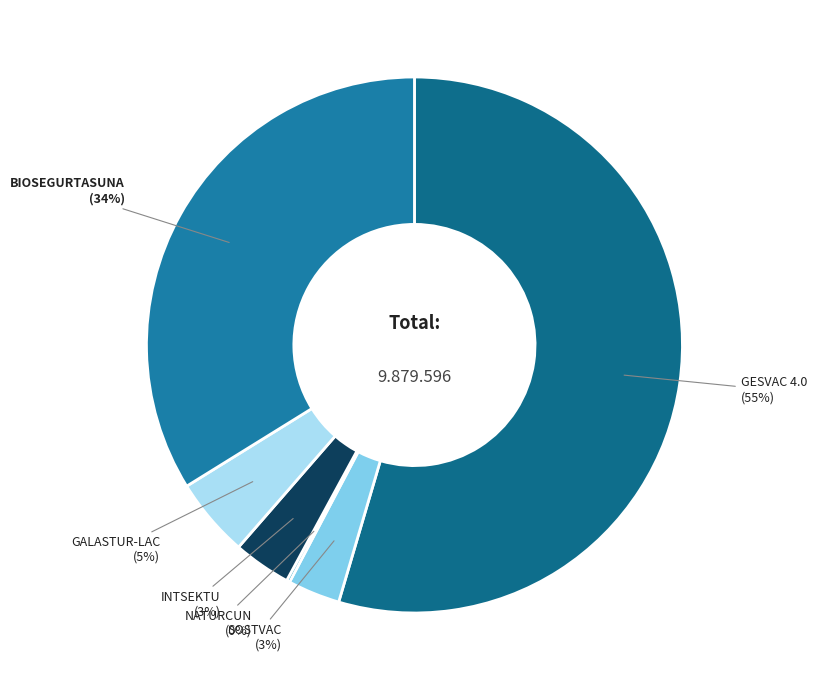

What is the largest slice in the pie chart?

GESVAC 4.0